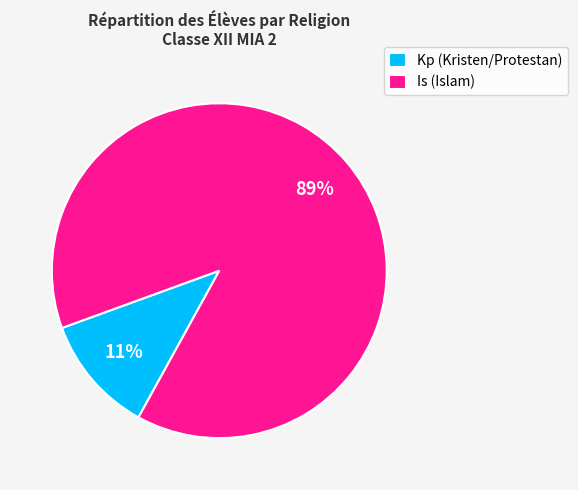

To the nearest percent, what portion does Kp (Kristen/Protestan) represent?

11%